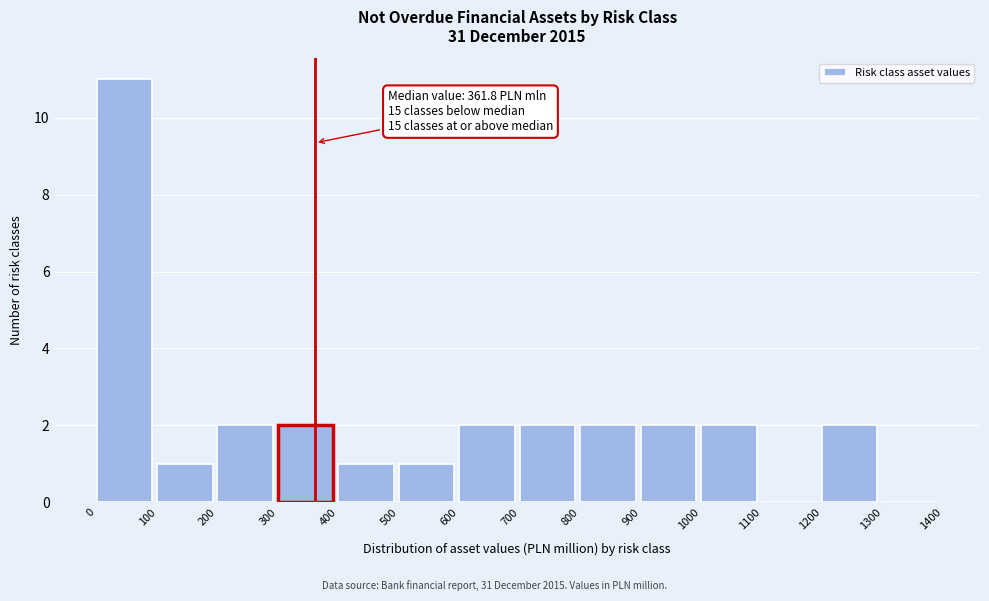

Over which range of the x-axis is the bar tallest?

0 to 100